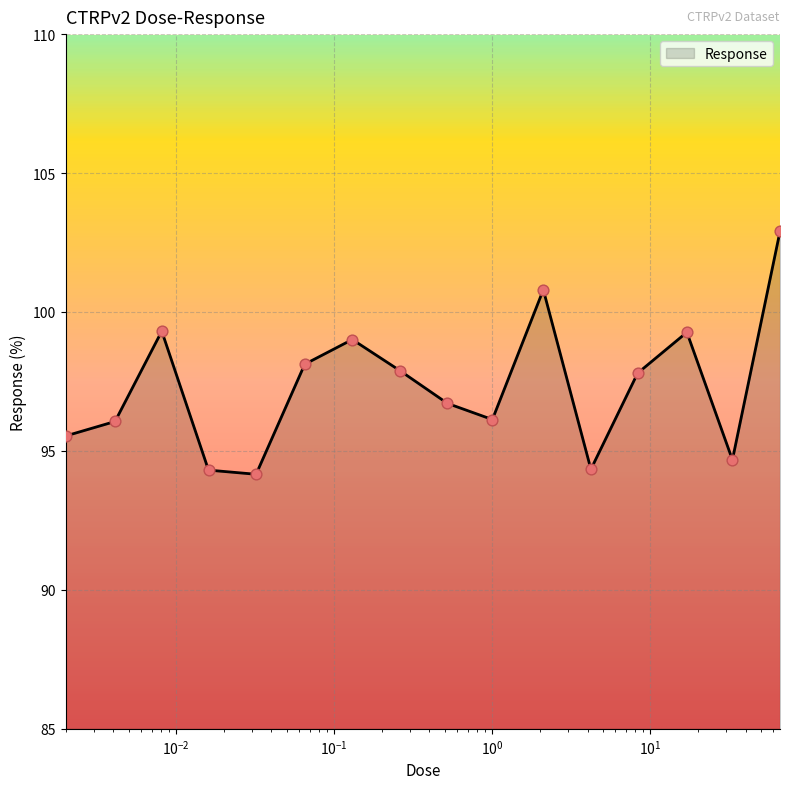

What is the minimum value shown in the chart?

94.2